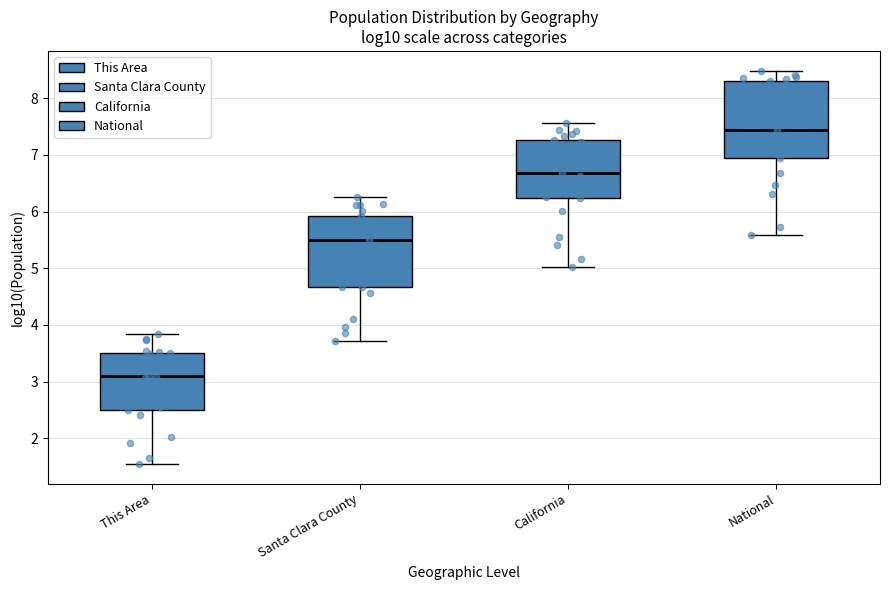

Reading left to right, read every box against the y-axis: the position of its median line, the range the box covers, and the ends of its whiskers. The values are not printed on the chart, so give them approximately, as read against the axis.

This Area: median 3.1, box 2.5 to 3.5, whiskers 1.5 to 3.8
Santa Clara County: median 5.5, box 4.7 to 5.9, whiskers 3.7 to 6.3
California: median 6.7, box 6.2 to 7.3, whiskers 5.0 to 7.6
National: median 7.4, box 7.0 to 8.3, whiskers 5.6 to 8.5